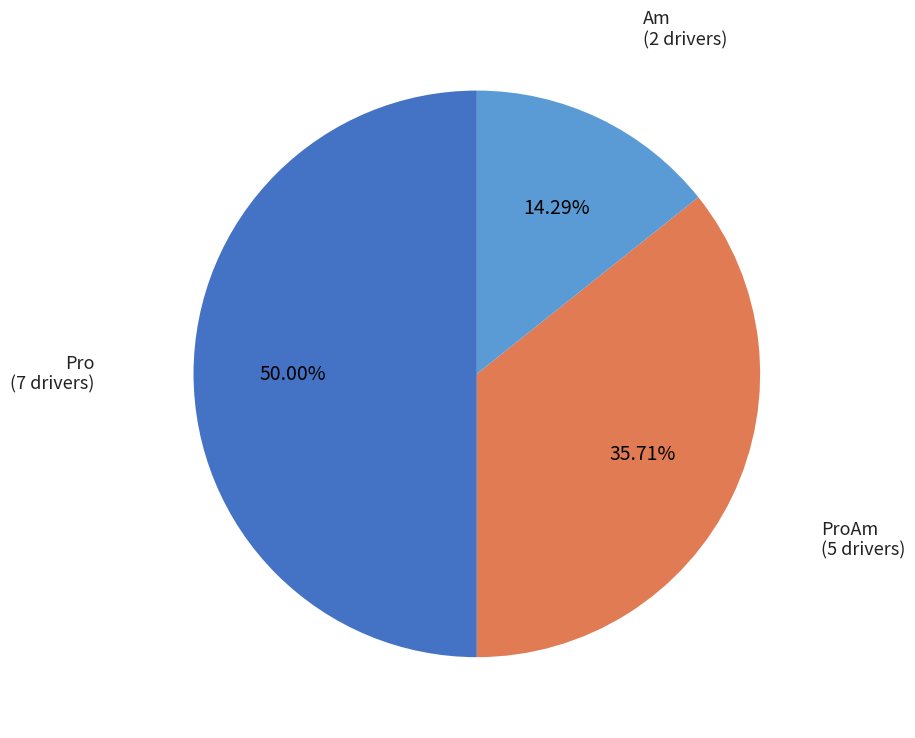

Count the number of slices in the pie.

3